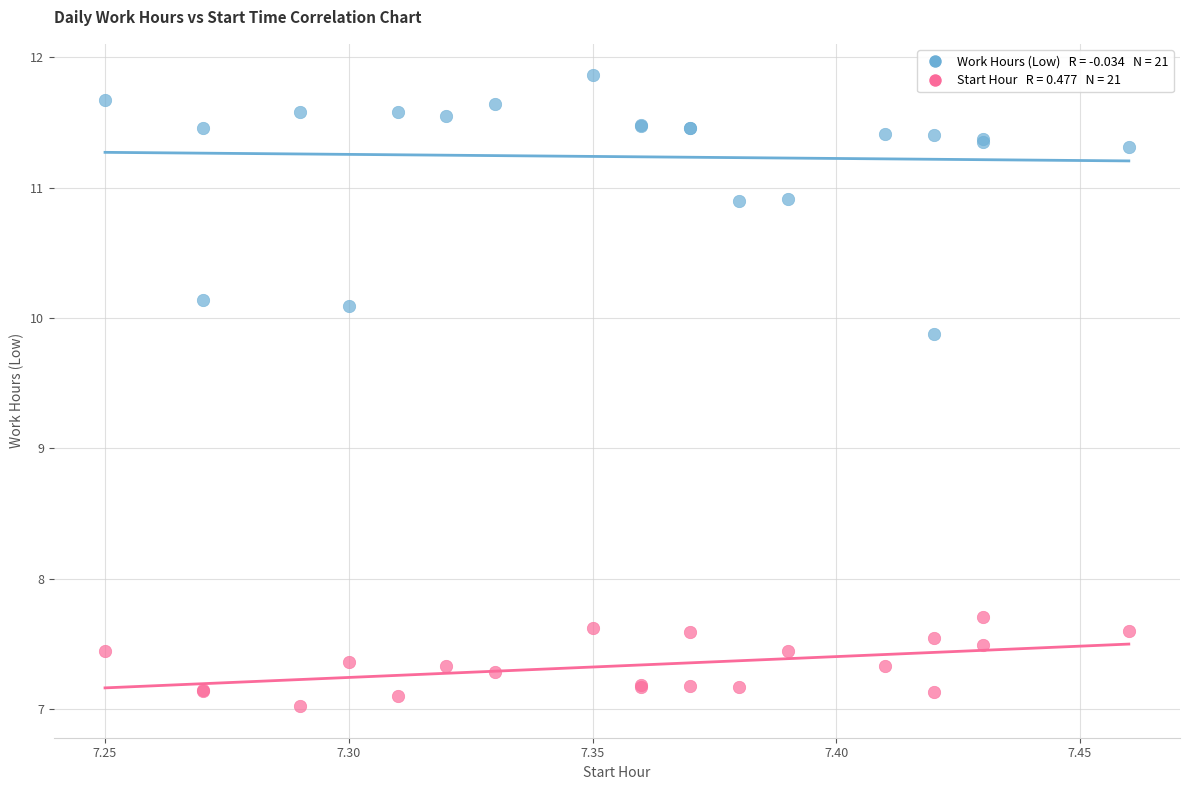

Across all series, what Y value is closest to 9?

9.9